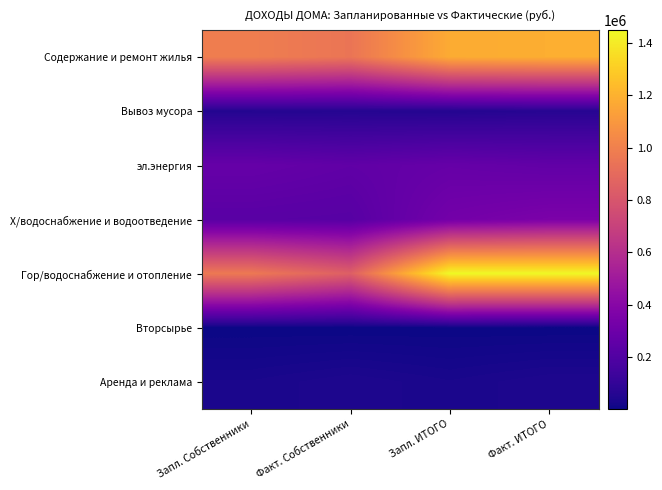

Between Факт. ИТОГО and Запл. Собственники, which is larger?

Факт. ИТОГО